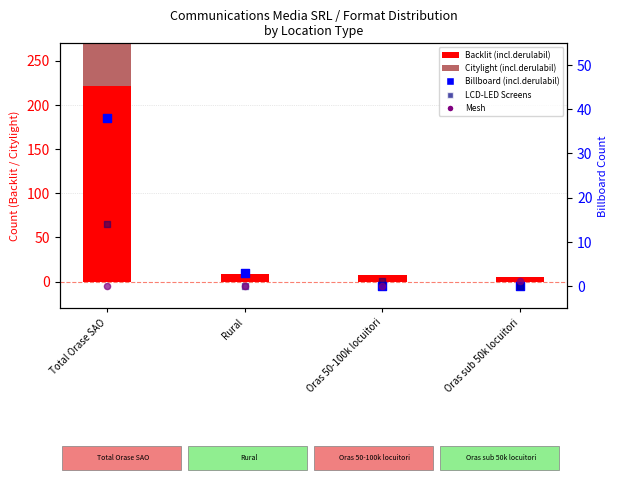

At how many categories does at least one series exceed 125?

1